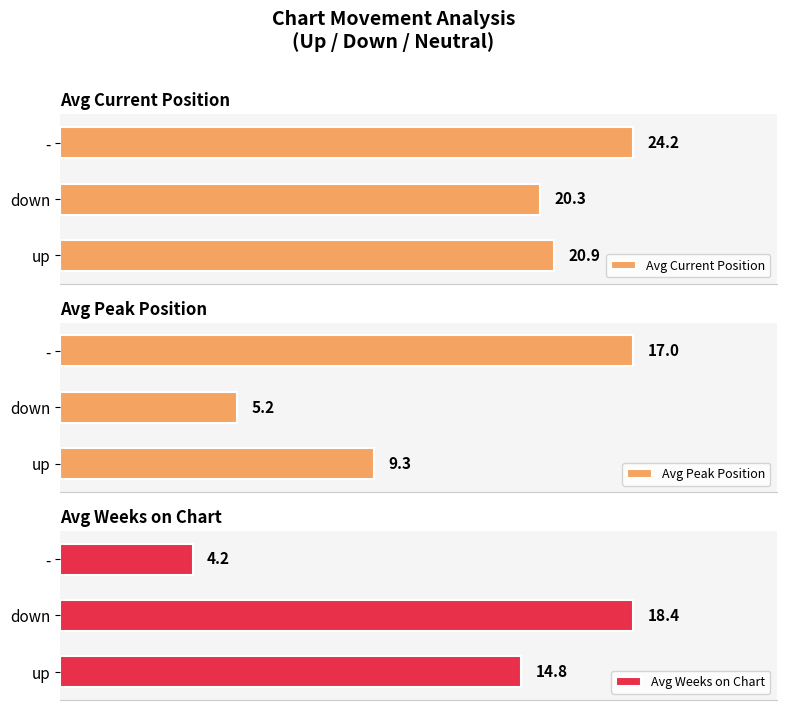

What is the sum of all Avg Weeks on Chart values?

37.4